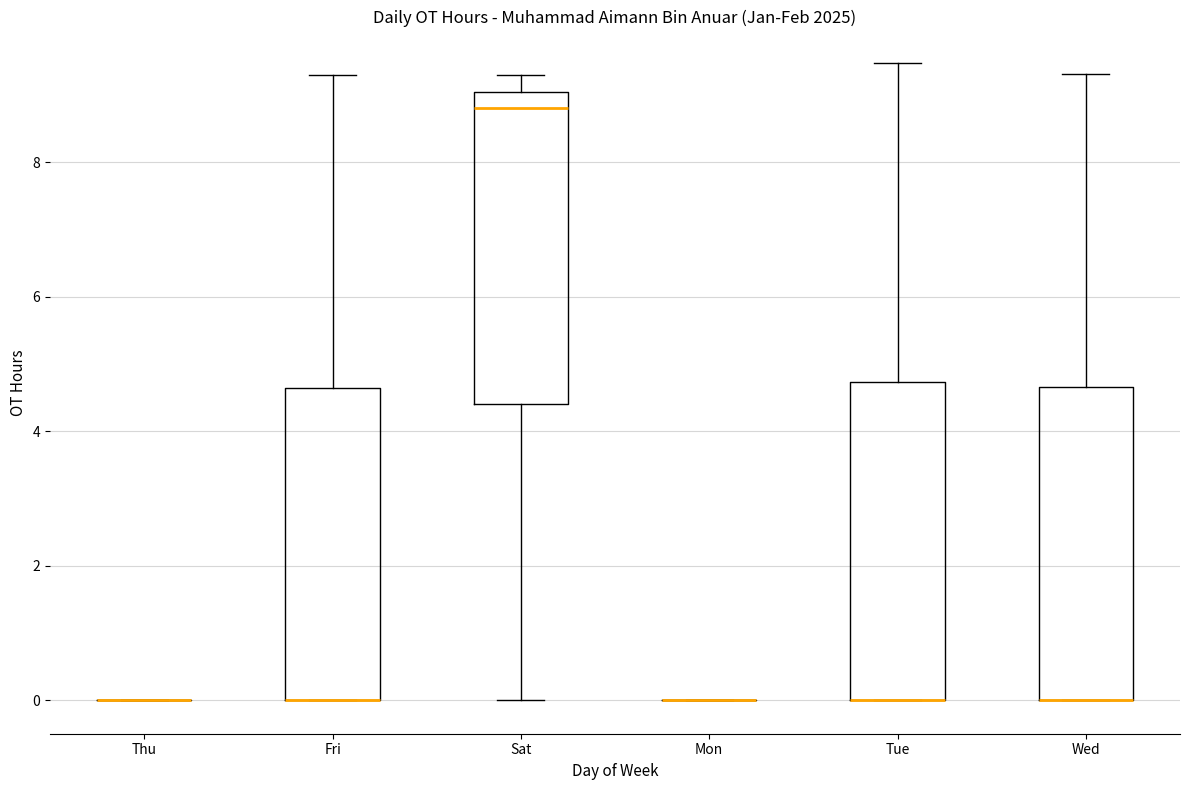

Reading left to right, transcribe this box plot: for each box, give where its median line is, the range the box spans, and where its two whiskers end, as read against the y-axis. The values are not printed on the chart, so give them approximately, as read against the axis.

Thu: box collapsed to a line at 0.0, whiskers 0.0 to 0.0
Fri: median 0.0 (drawn on the box's lower edge), box 0.0 to 4.6, whiskers 0.0 to 9.2
Sat: median 8.8, box 4.4 to 9.0, whiskers 0.0 to 9.2
Mon: box collapsed to a line at 0.0, whiskers 0.0 to 0.0
Tue: median 0.0 (drawn on the box's lower edge), box 0.0 to 4.8, whiskers 0.0 to 9.4
Wed: median 0.0 (drawn on the box's lower edge), box 0.0 to 4.6, whiskers 0.0 to 9.4